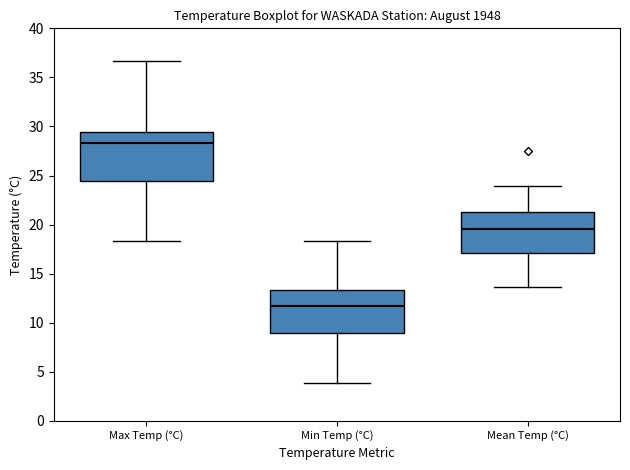

Where does the upper whisker of the box for Min Temp (°C) end on the y-axis? The values are not printed on the chart, so give them approximately, as read against the axis.

18.5